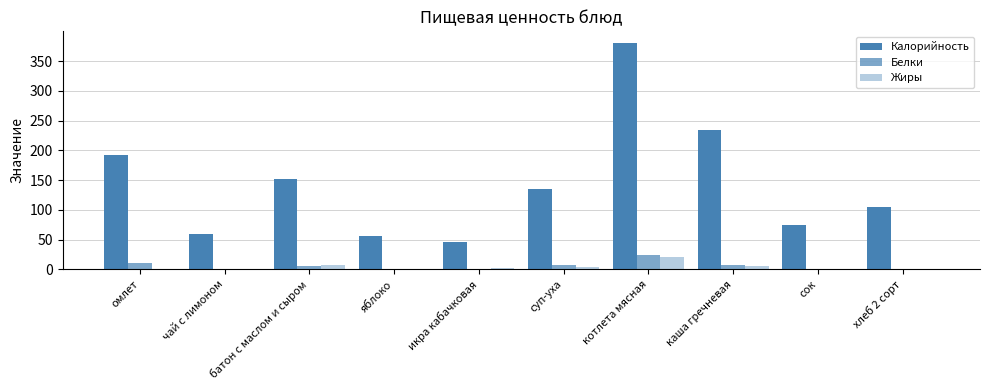

How many data points does each series have?

10